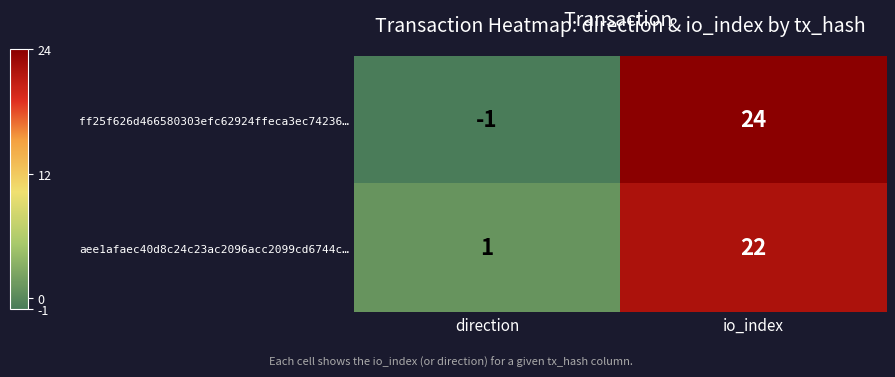

What is the spread (max minus min) of values at direction?

2